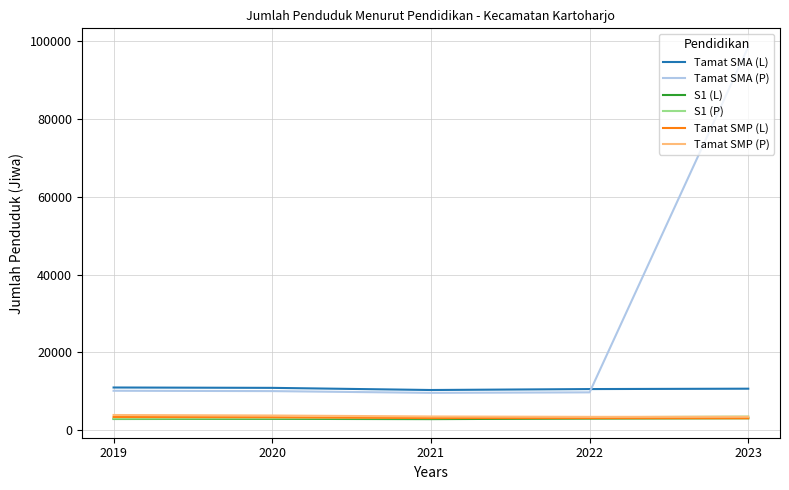

The value of Tamat SMA (L) at 2022 is 10566. True or false?

True